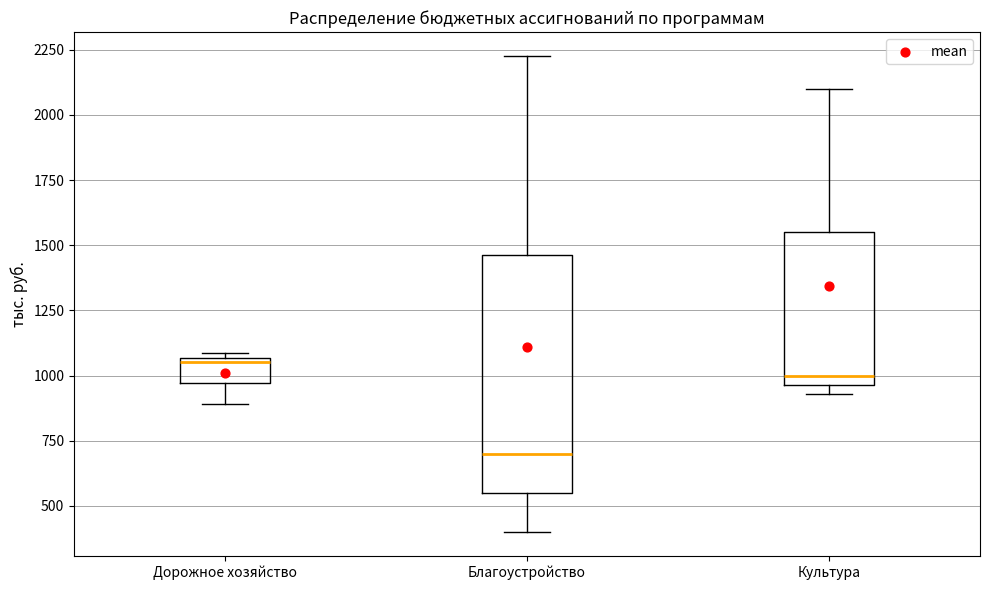

Reading left to right, read every box against the y-axis: the position of its median line, the range the box covers, and the ends of its whiskers. The values are not printed on the chart, so give them approximately, as read against the axis.

Дорожное хозяйство: median 1050 (just below the box's upper edge), box 950 to 1050, whiskers 900 to 1100
Благоустройство: median 700, box 550 to 1450, whiskers 400 to 2250
Культура: median 1000, box 950 to 1550, whiskers 950 (just below the box's lower edge) to 2100